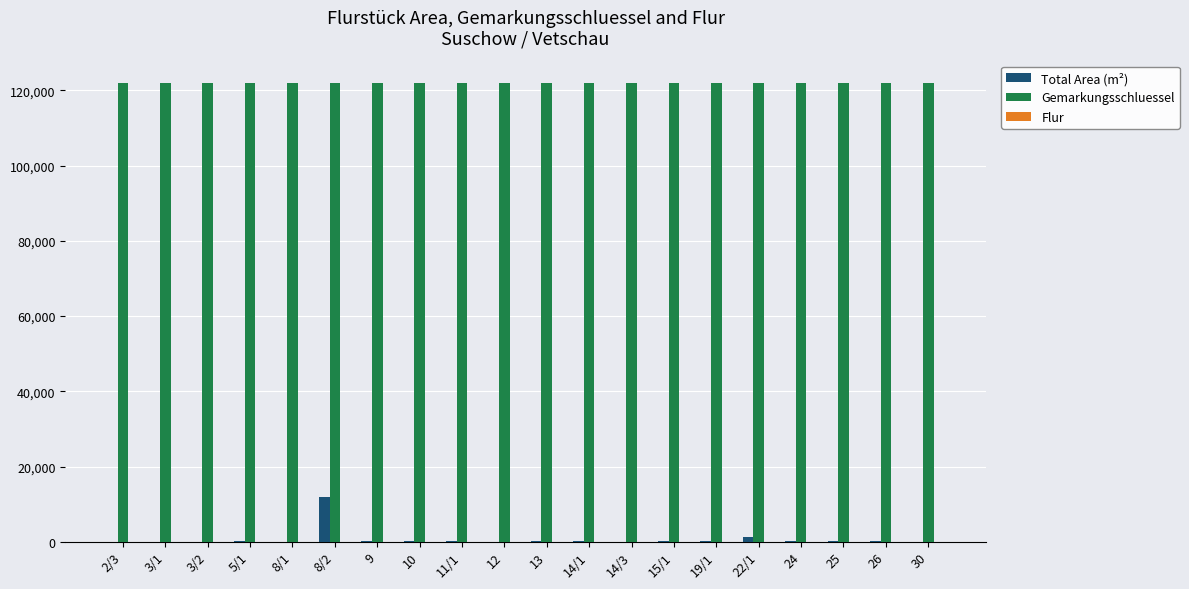

Is the value of Total Area (m²) at 14/3 greater than the value of Gemarkungsschluessel at 12?

No